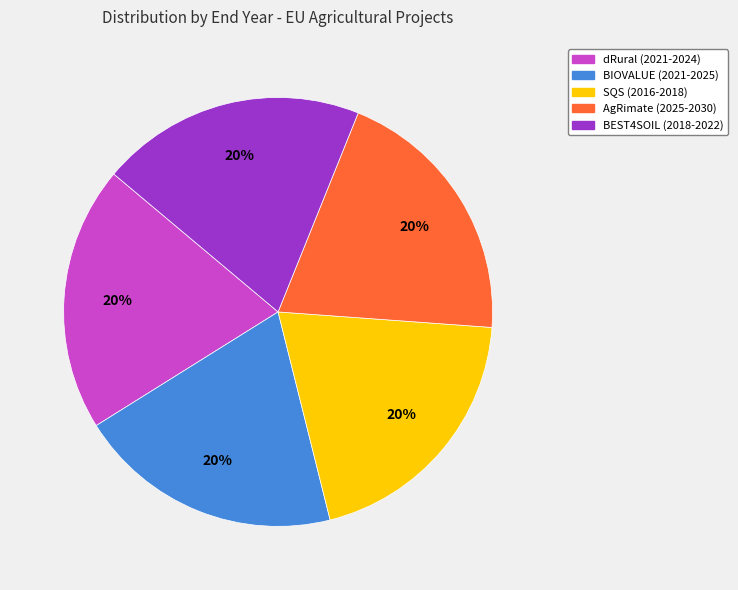

To the nearest percent, what portion does BEST4SOIL (2018-2022) represent?

20%